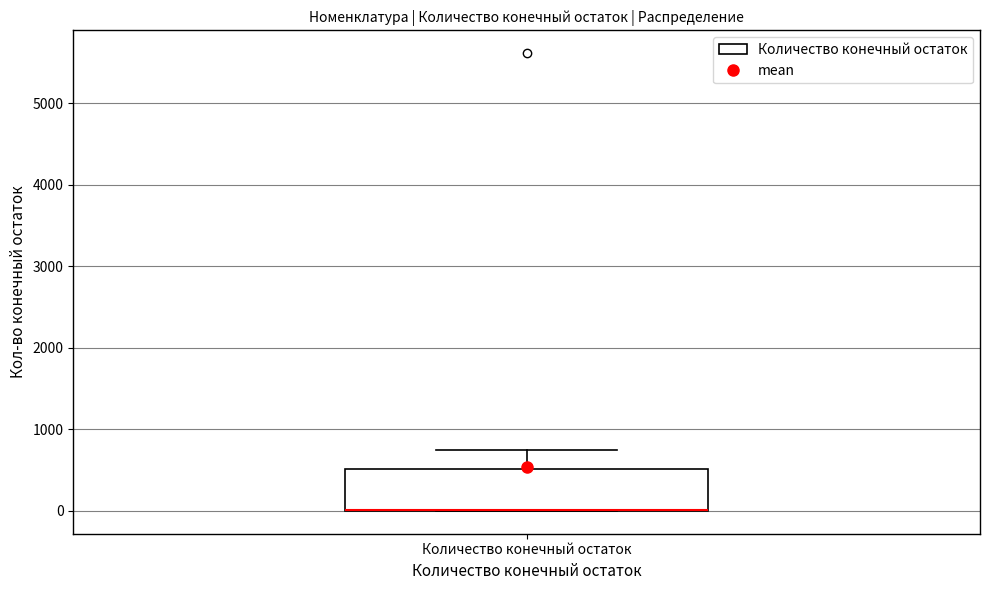

Where does the upper whisker of the box for Количество конечный остаток end on the y-axis? The values are not printed on the chart, so give them approximately, as read against the axis.

800